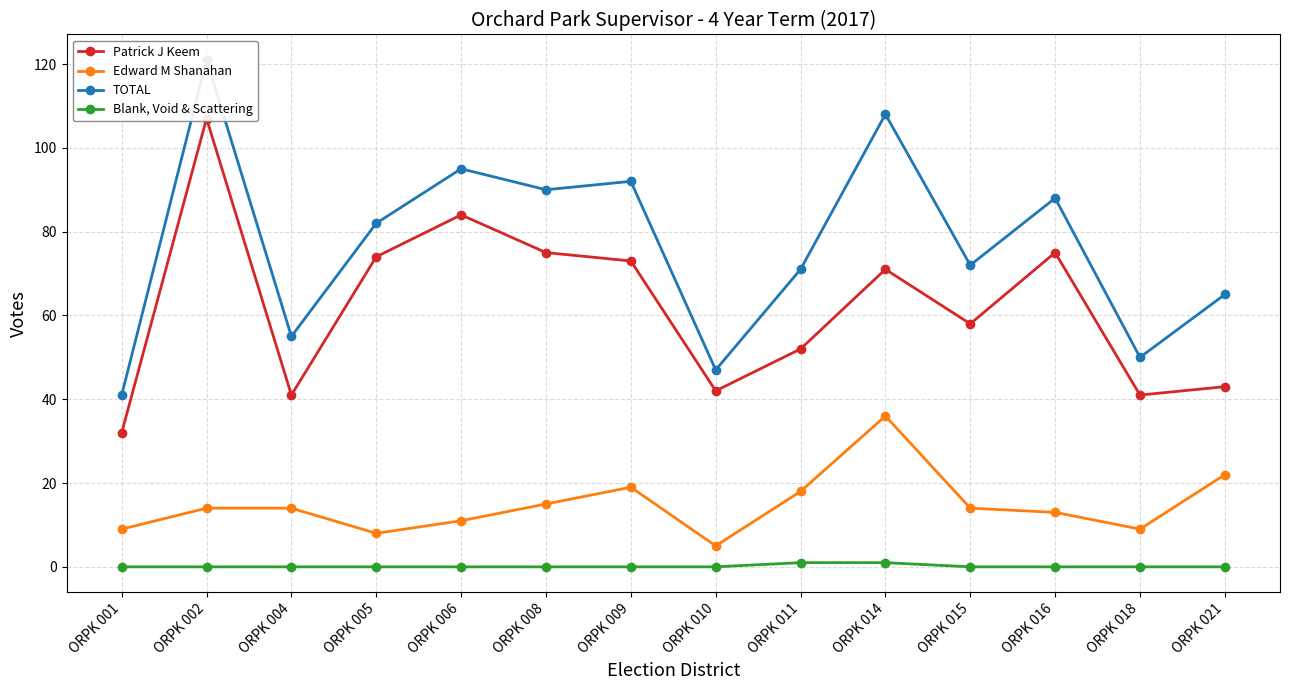

True or false: Patrick J Keem has more than 0 interior local peaks.

True